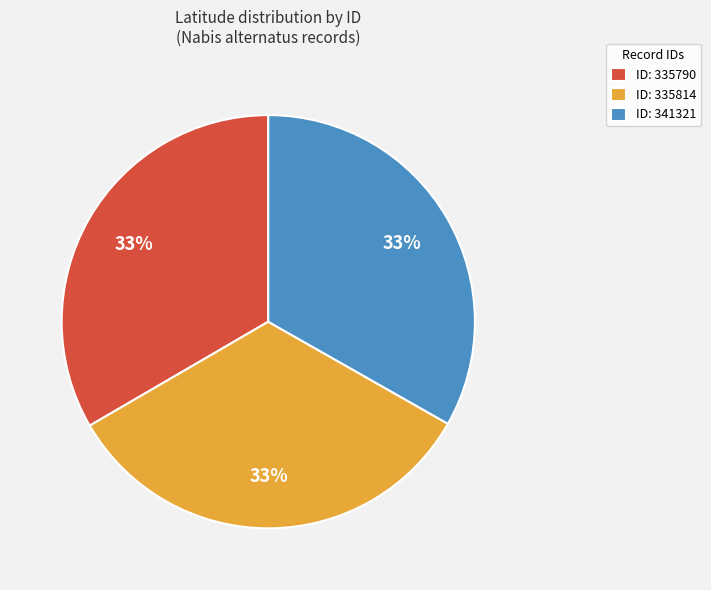

Combined, do ID: 335790 and ID: 335814 account for over 50%?

Yes